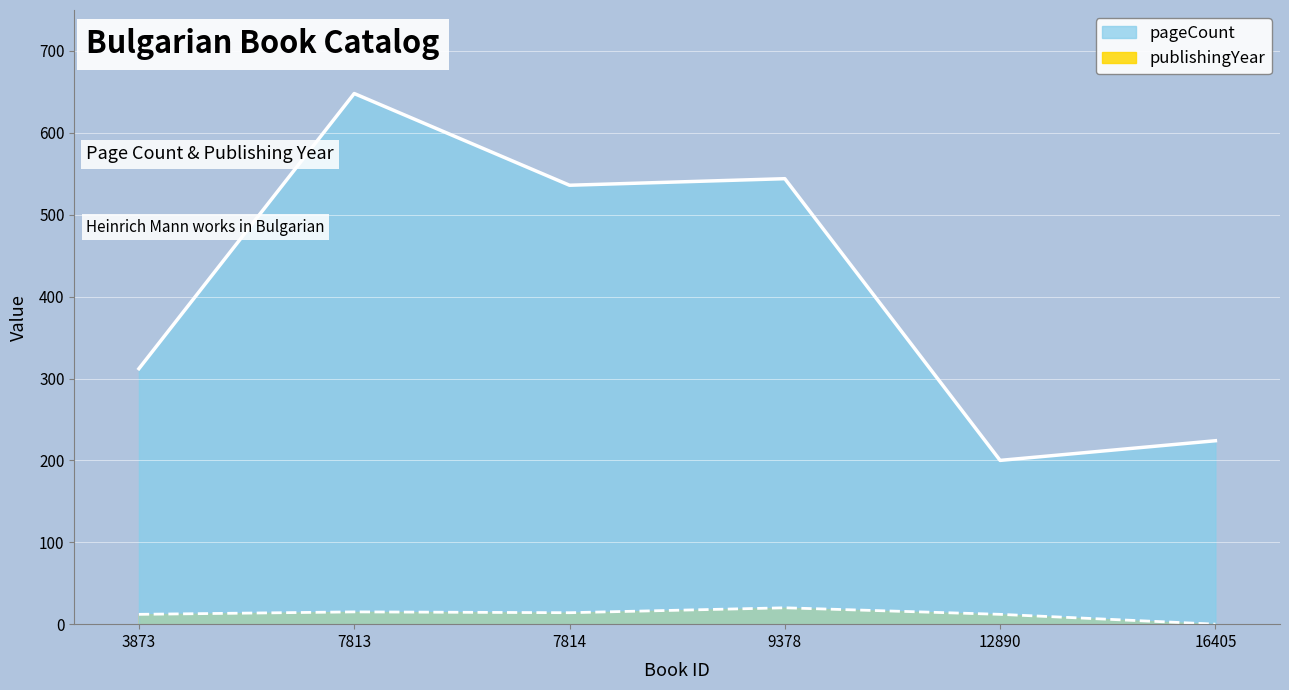

Reading right to left, what are all the values shown in this chart?

pageCount line: 224	200	544	536	648	312
publishingYear line (offset): 0	12	20	14	15	12